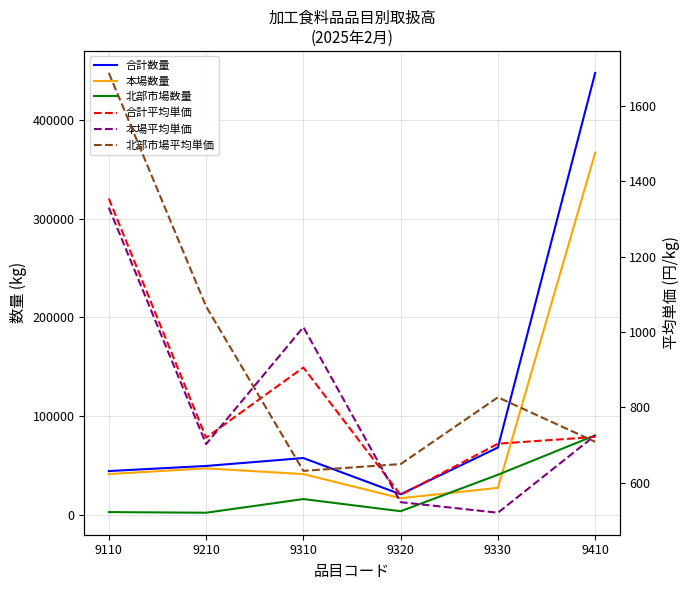

What is the lowest value of the 本場平均単価 series?

521